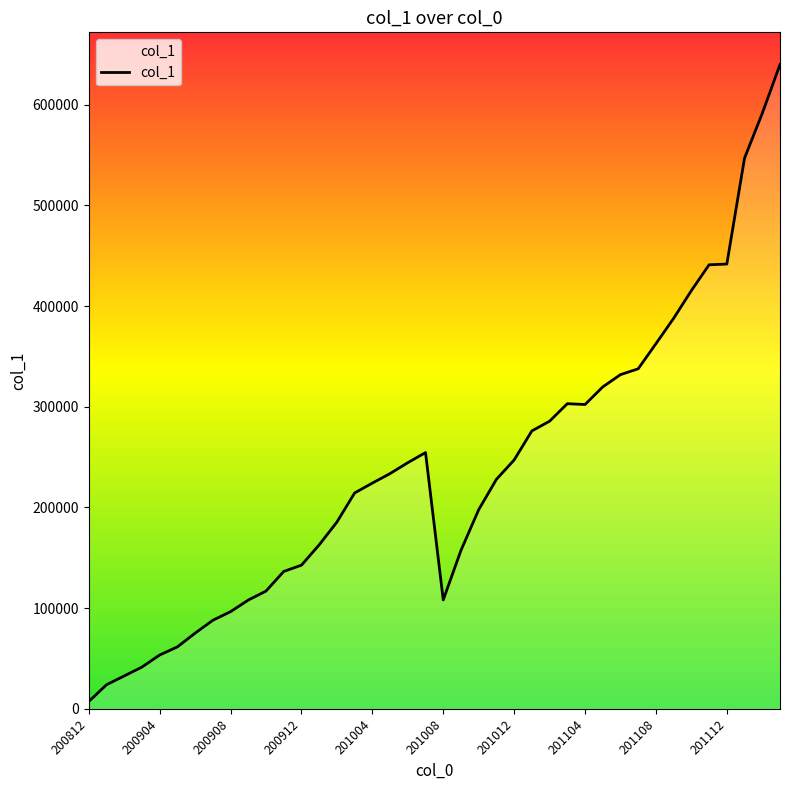

What is the greatest value displayed?

639959